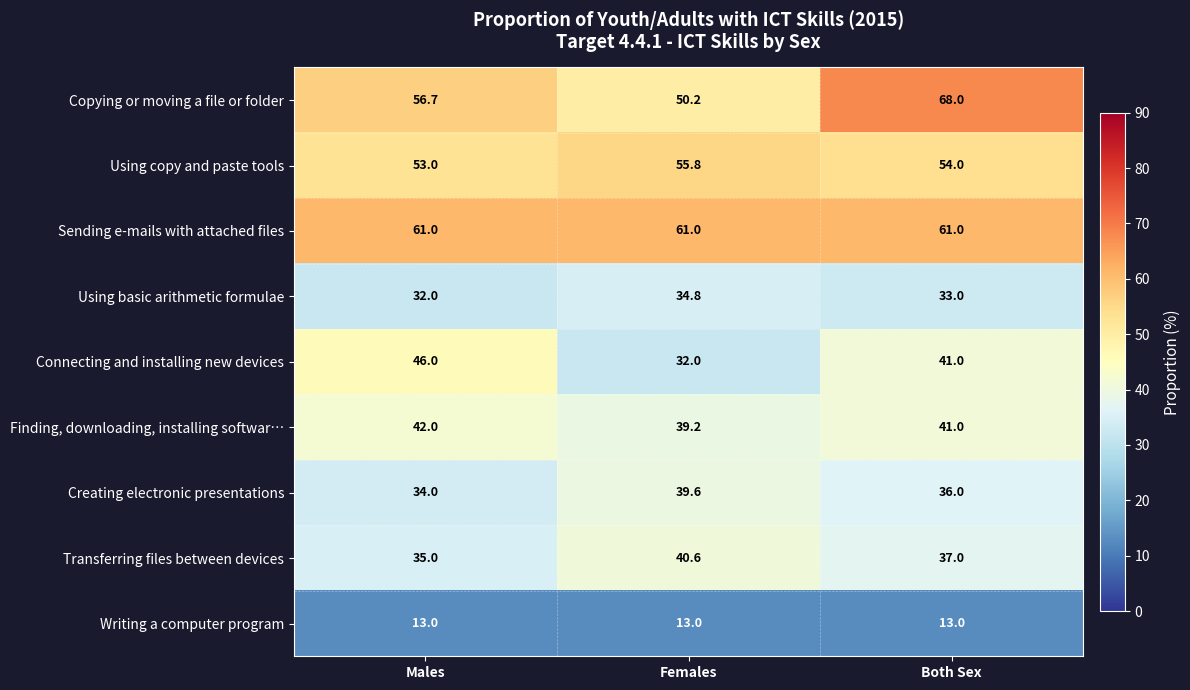

Which category has the lowest value in the Using basic arithmetic formulae series?

Males